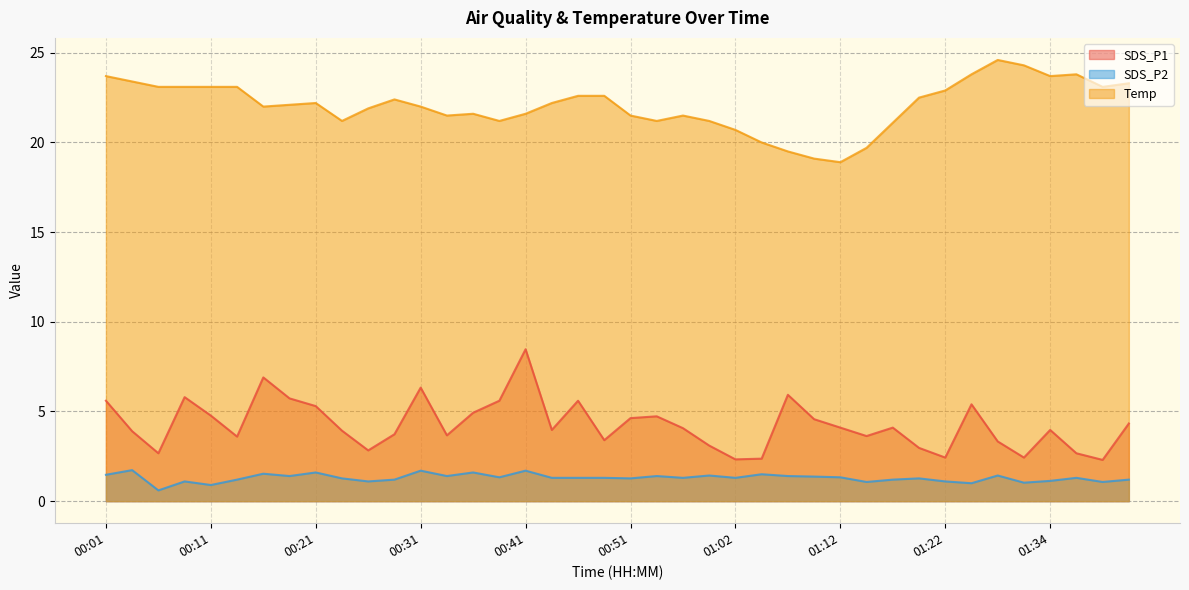

Does the chart have visible grid lines?

Yes